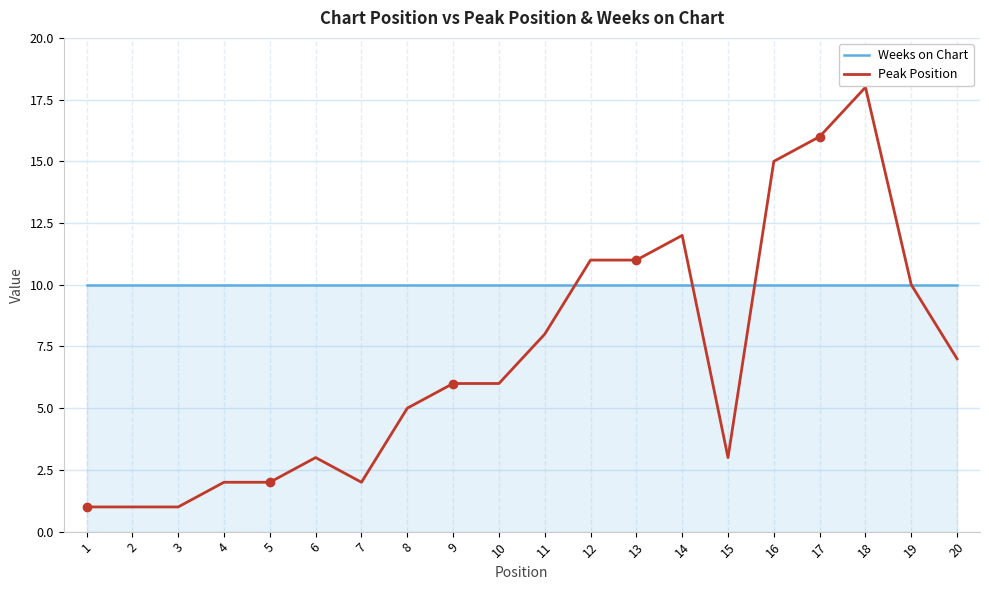

List the series in order of their peak value, lowest first.

Weeks on Chart, Peak Position